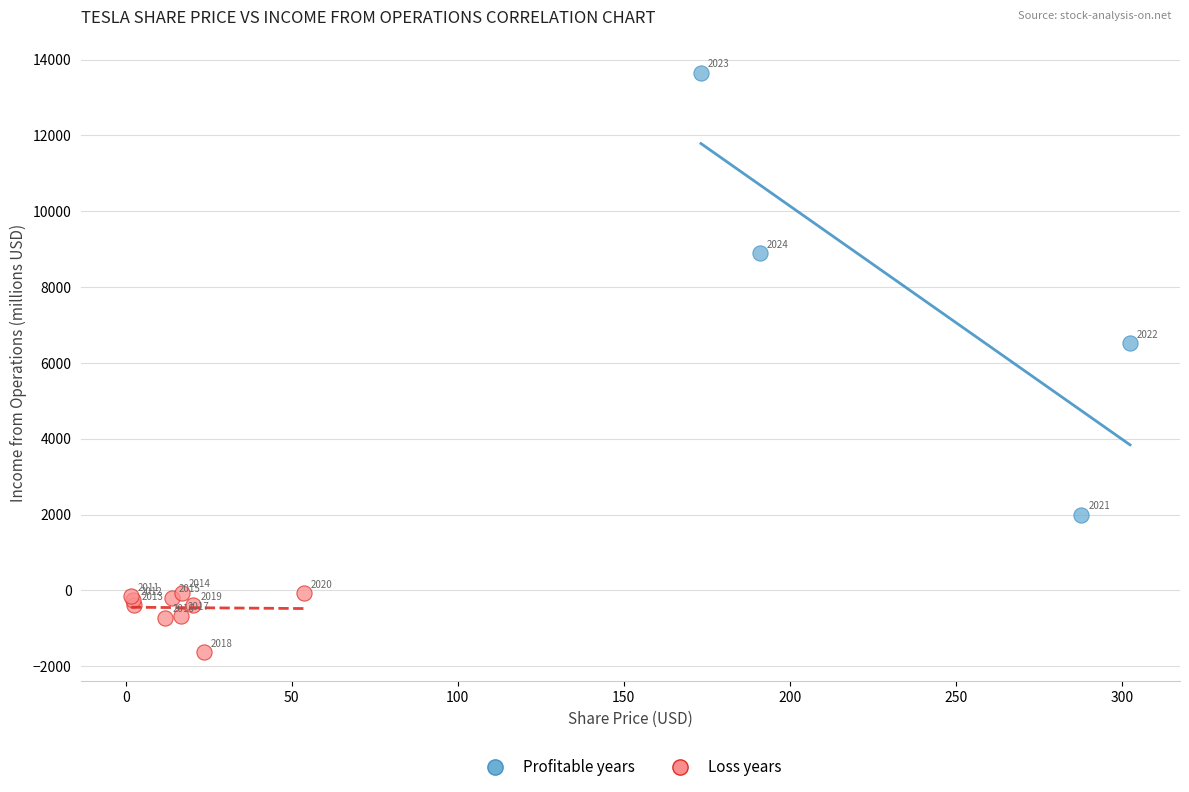

Which series contains the highest Y value?

Profitable years